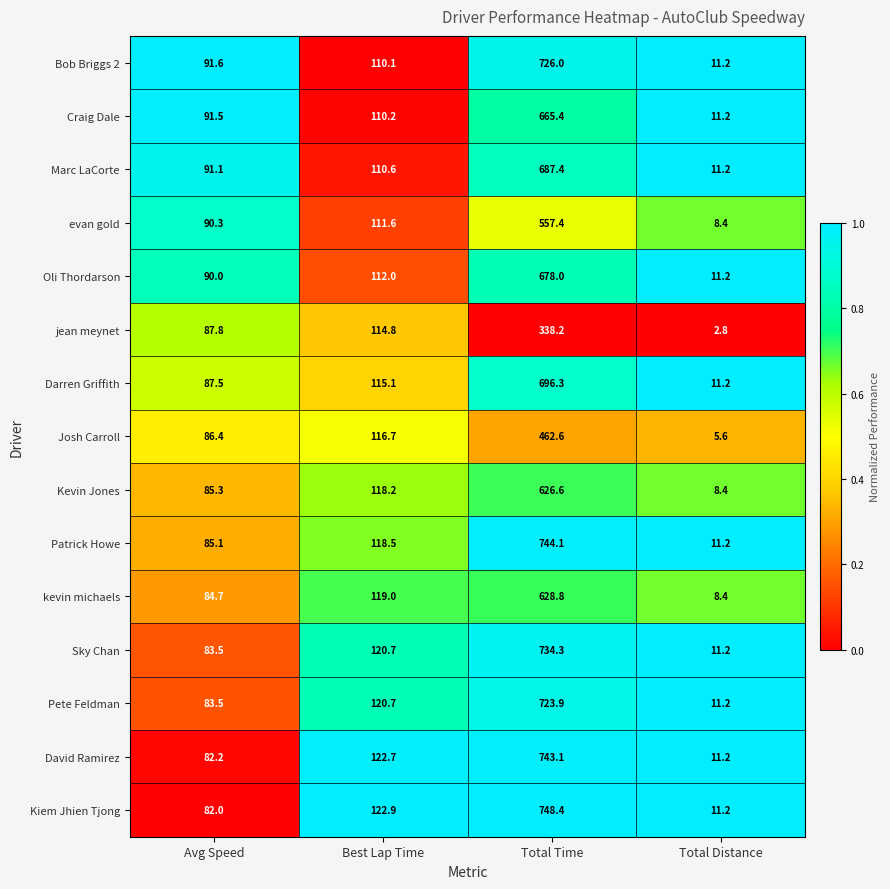

What is the minimum value shown in the chart?

2.8